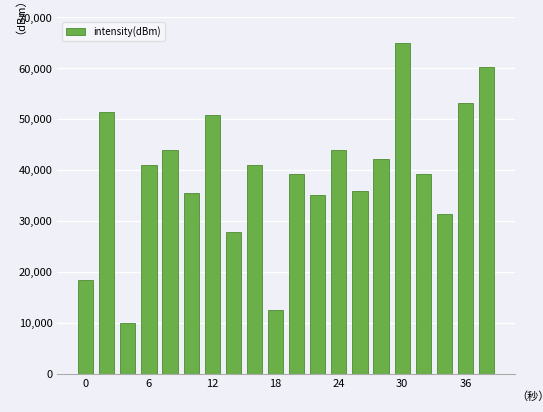

Count the number of values greater than 41000.

10